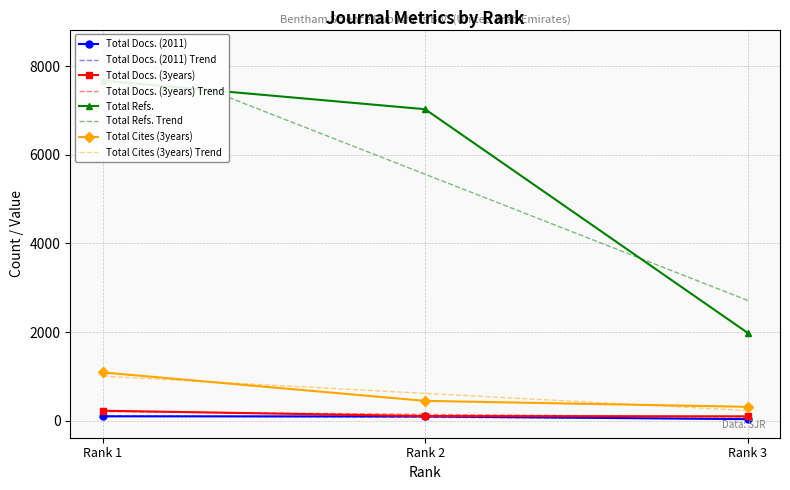

At which category is the sum across all series the highest?

Rank 1